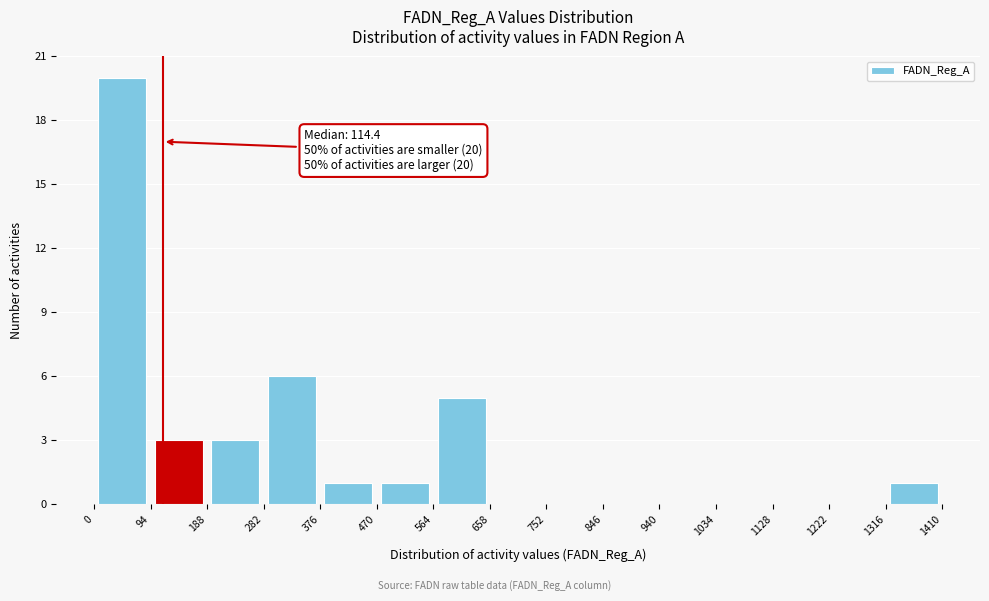

Over which range of the x-axis is the bar tallest?

0 to 94